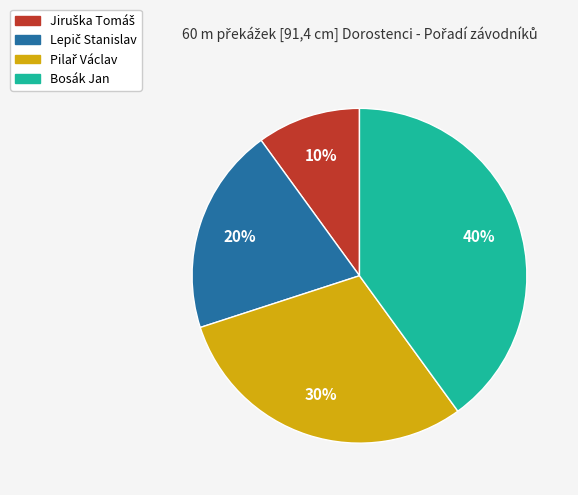

What percentage is the Bosák Jan slice, to the nearest percent?

40%